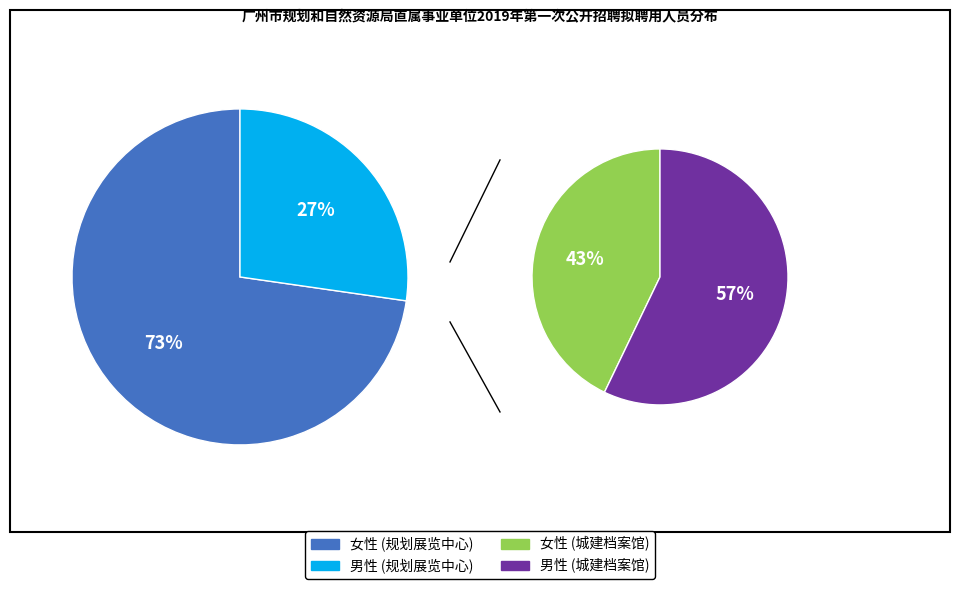

What is the change in value from 广州市城市规划展览中心 to 广州市城市建设档案馆?

-4